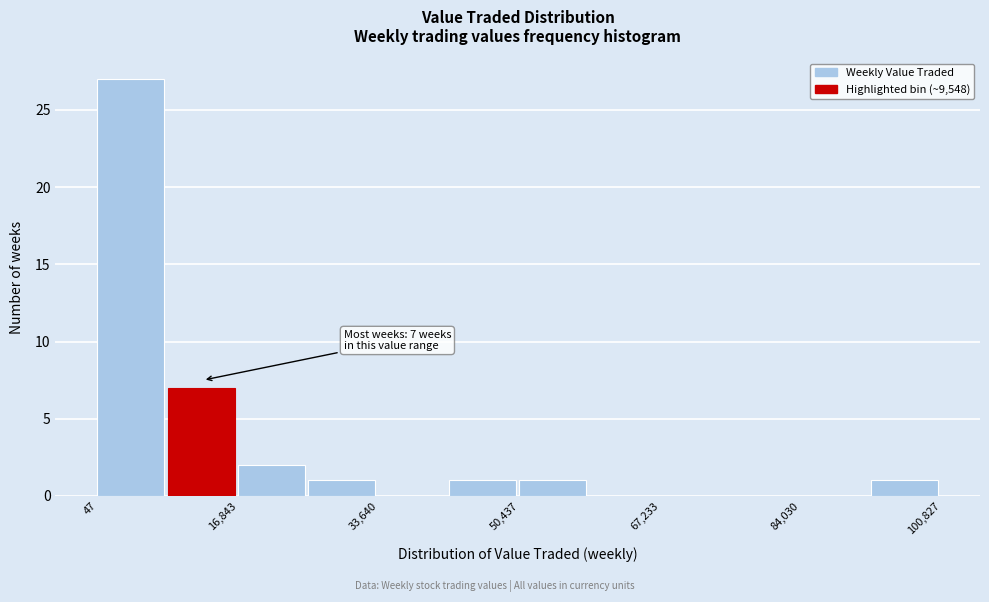

Over which range of the x-axis is the bar tallest?

0 to 8000